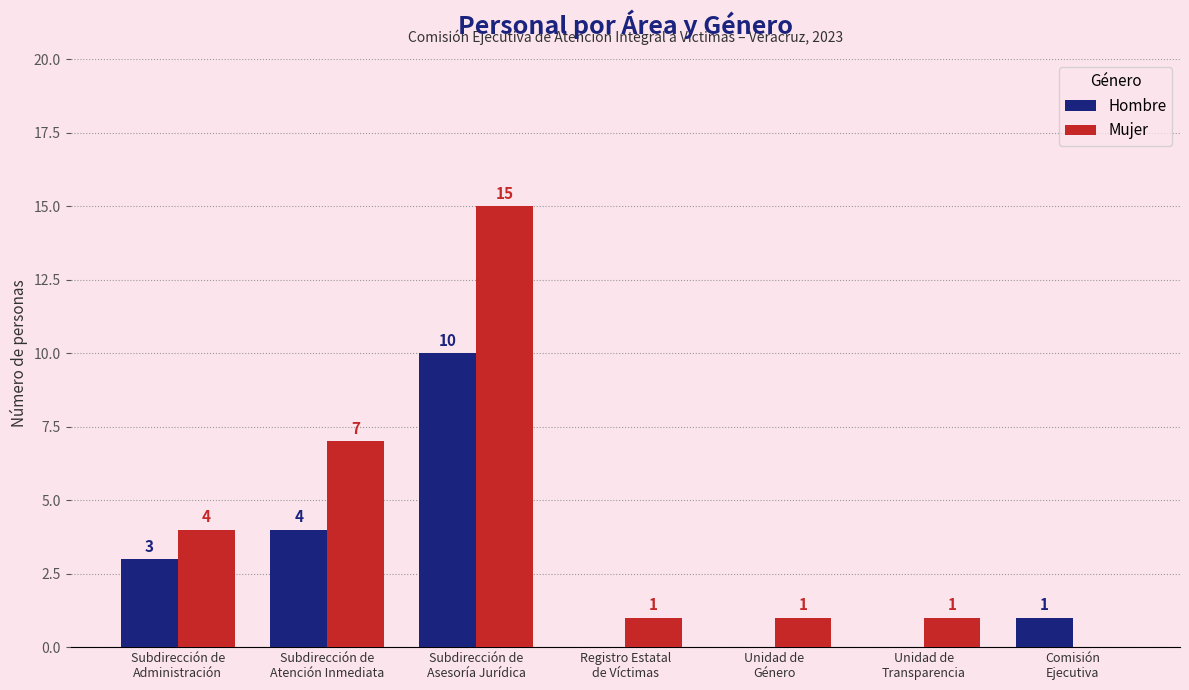

How many categories are shown in the chart?

7